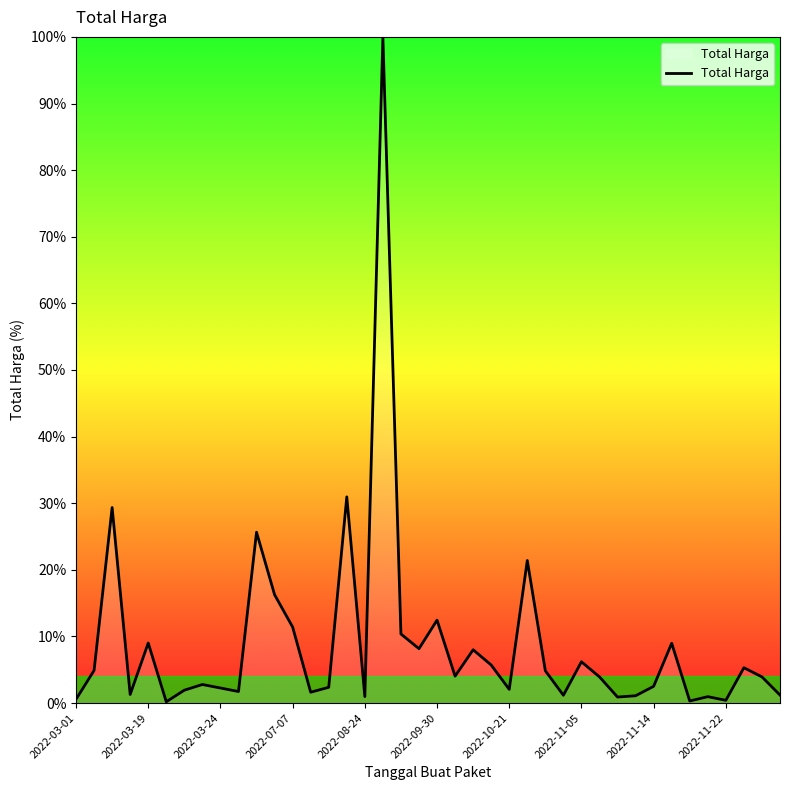

What is the maximum value shown in the chart?

100.0